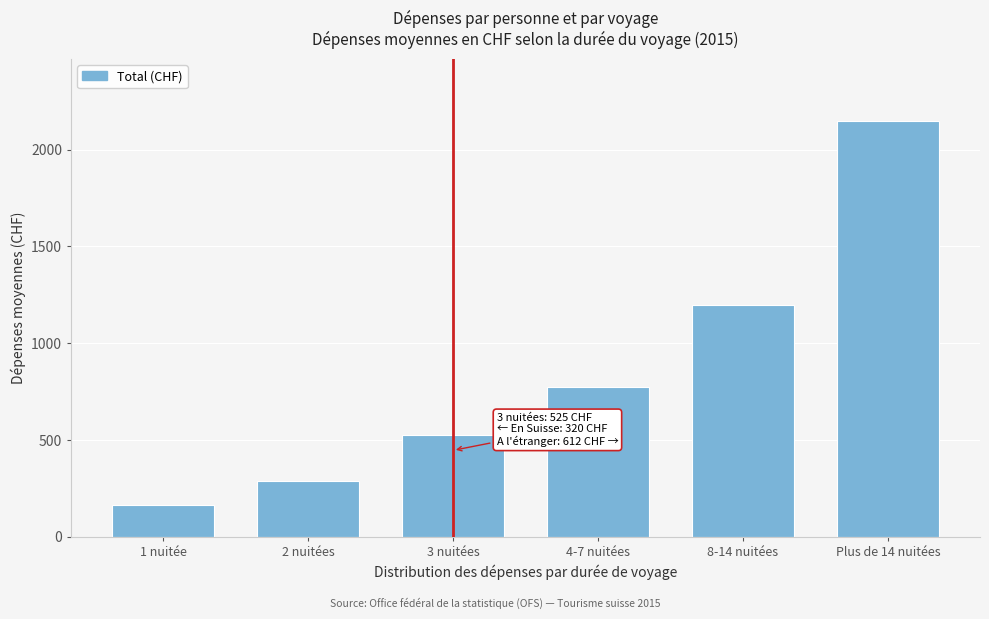

What is the approximate value at 1 nuitée?

164.9